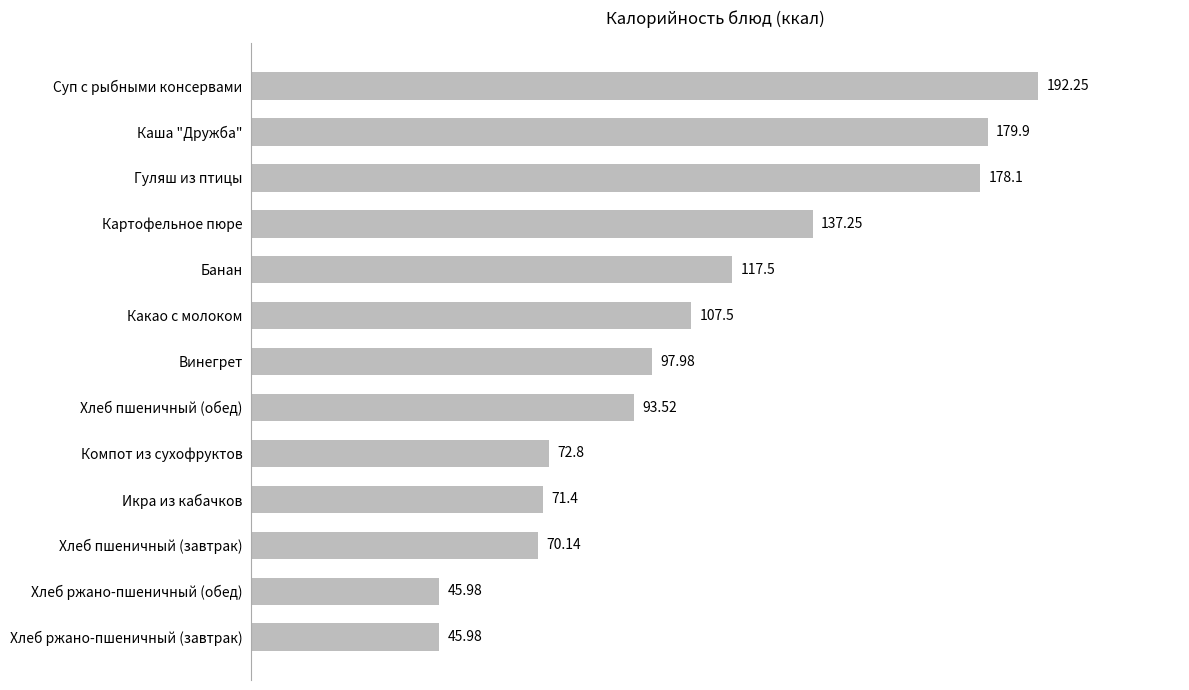

What is the change in value from Хлеб ржано-пшеничный (обед) to Суп с рыбными консервами?

+146.3